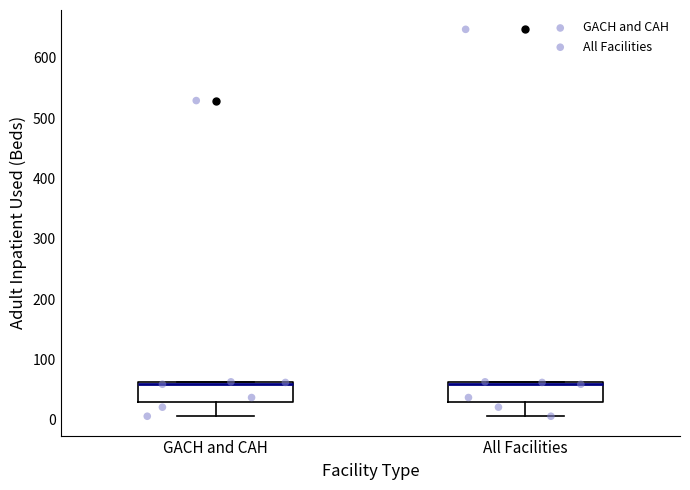

Reading left to right, transcribe this box plot: for each box, give where its median line is, the range the box spans, and where its two whiskers end, as read against the y-axis. The values are not printed on the chart, so give them approximately, as read against the axis.

GACH and CAH: median 60 (just below the box's upper edge), box 30 to 60, whiskers 10 to 60
All Facilities: median 60 (just below the box's upper edge), box 30 to 60, whiskers 10 to 60